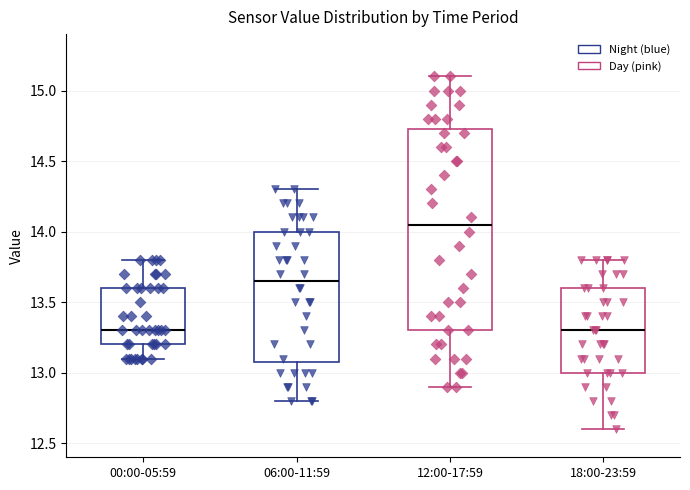

Where is the lower edge of the box for 18:00-23:59 on the y-axis? The values are not printed on the chart, so give them approximately, as read against the axis.

13.00